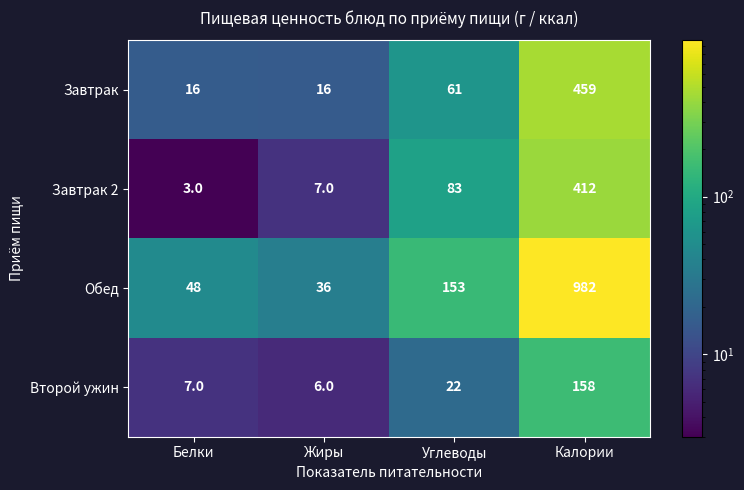

Reading right to left, what are all the values shown in this chart?

Завтрак: 459	61	16	16
Завтрак 2: 412	83	7	3
Обед: 982	153	36	48
Второй ужин: 158	22	6	7